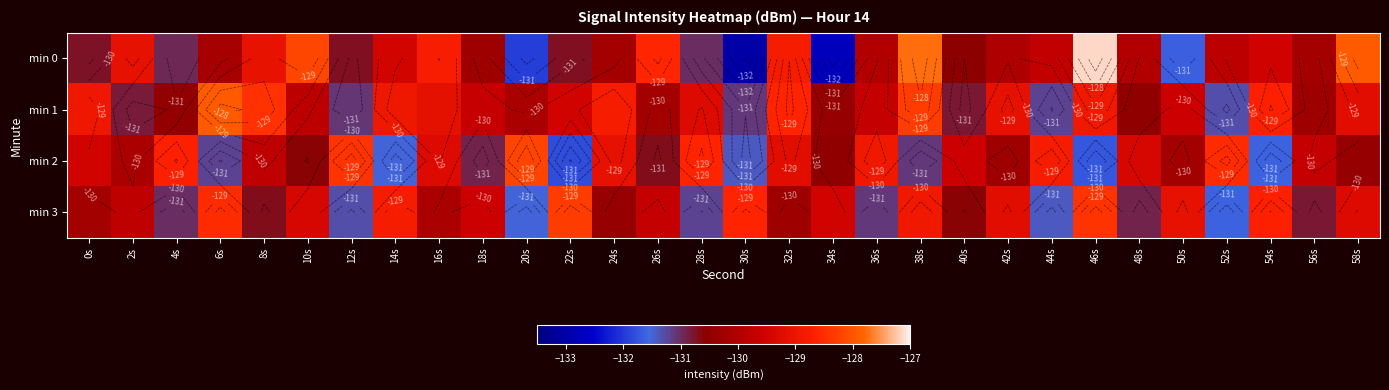

The min 2 series shows -44.2 at 14s. True or false?

False